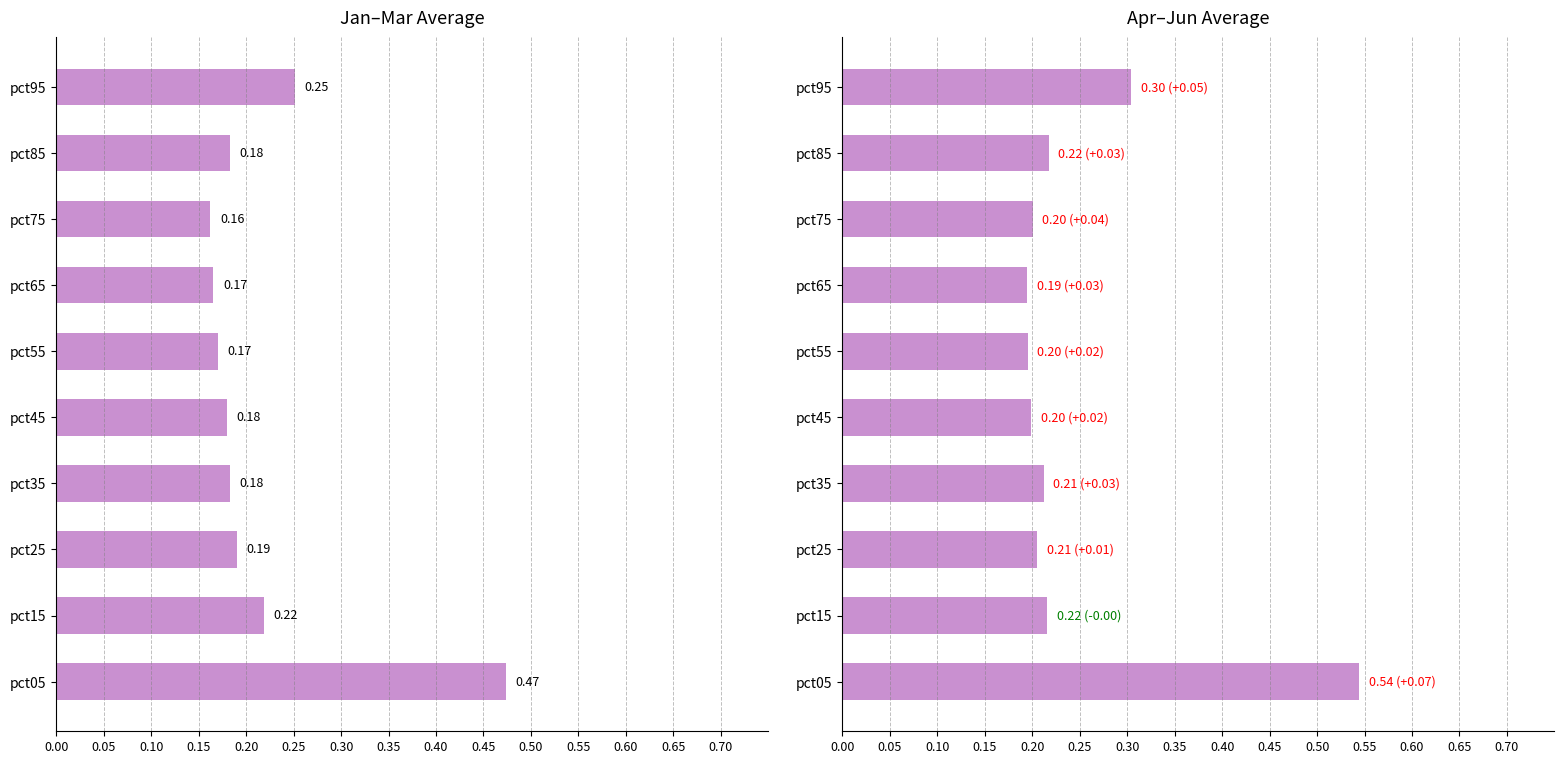

What is the sum of all values?

2.5